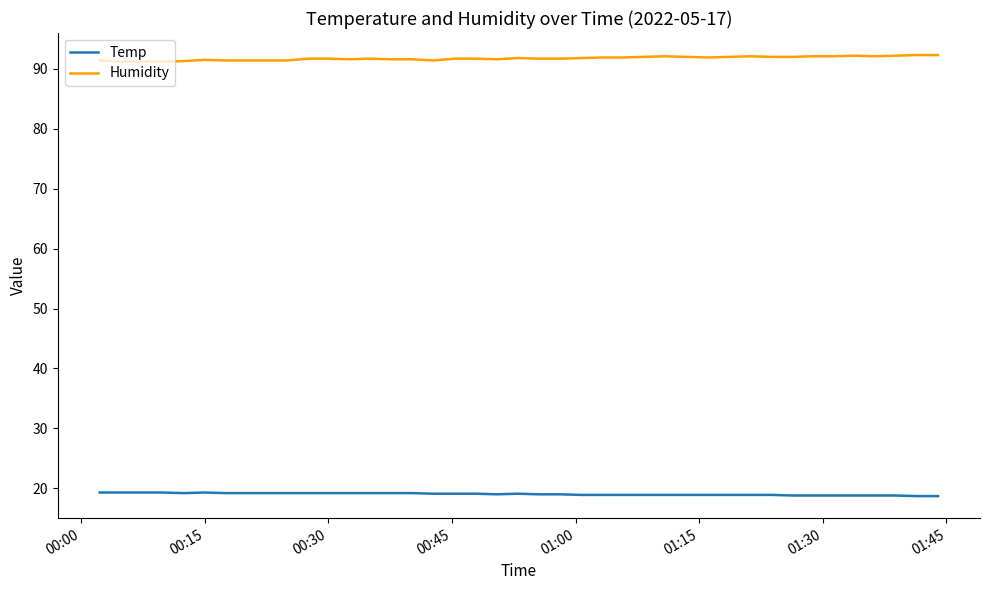

True or false: Temp and Humidity intersect in this chart.

False